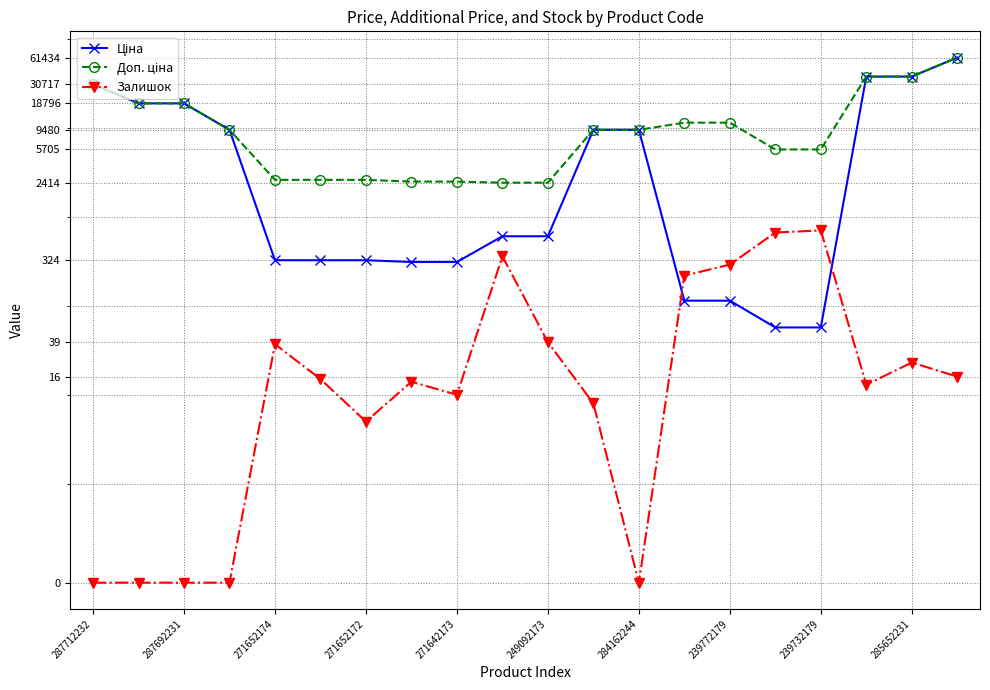

How many lines are shown in the chart?

3